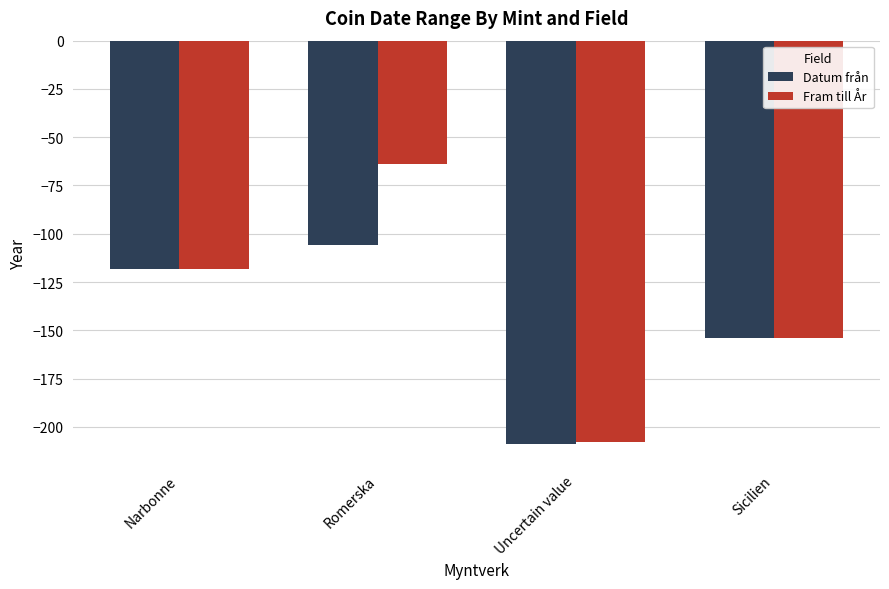

What is the spread (max minus min) of values at Uncertain value?

1